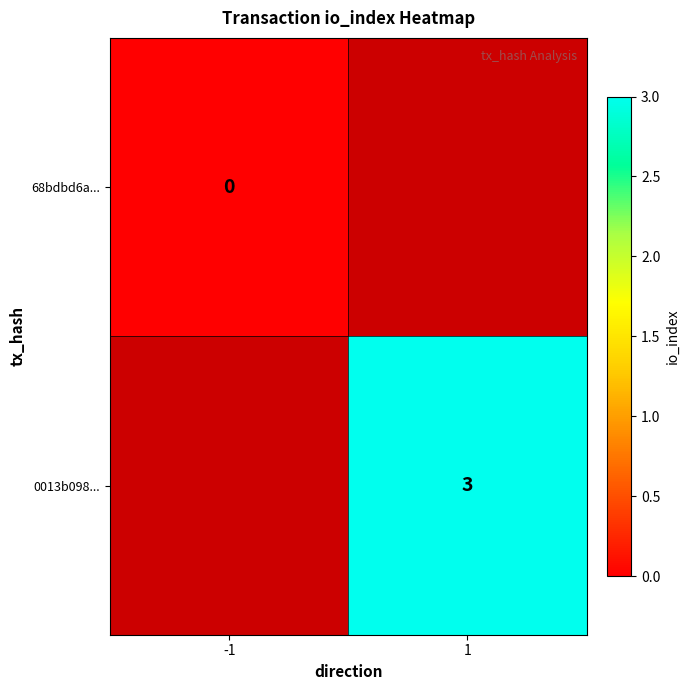

The 0013b098... series shows 3 at 1. True or false?

True